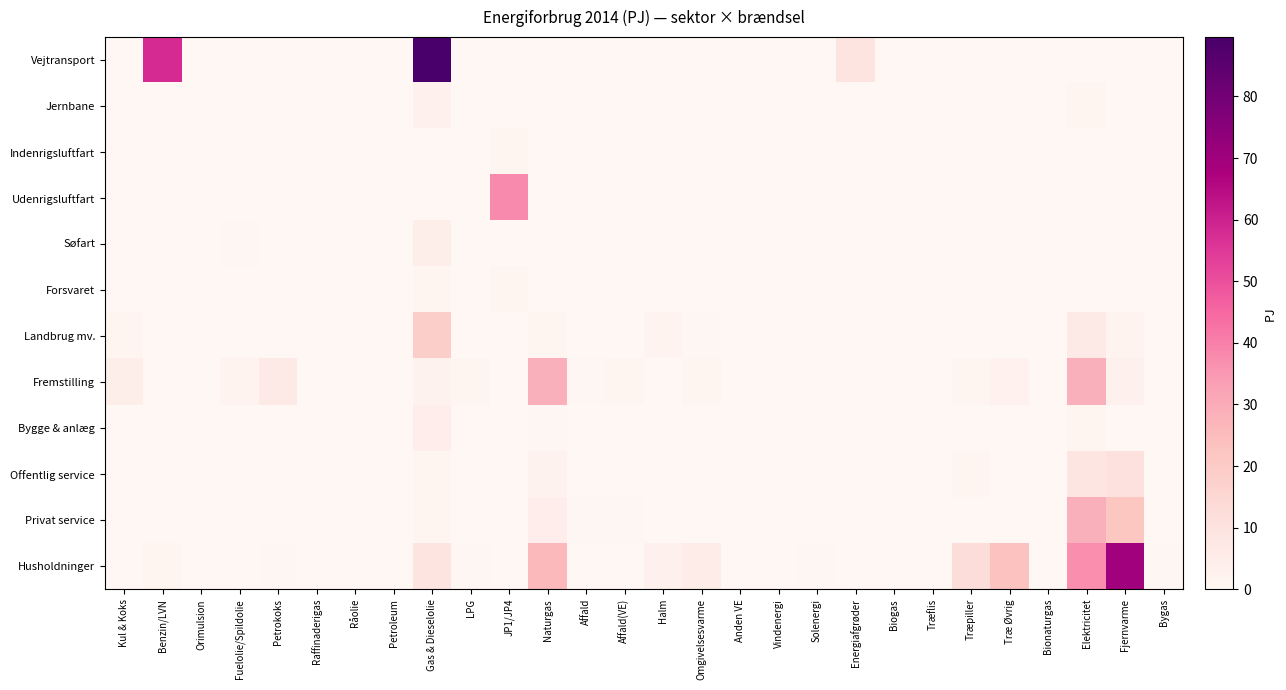

Between JP1/JP4 and Råolie, which is larger?

JP1/JP4